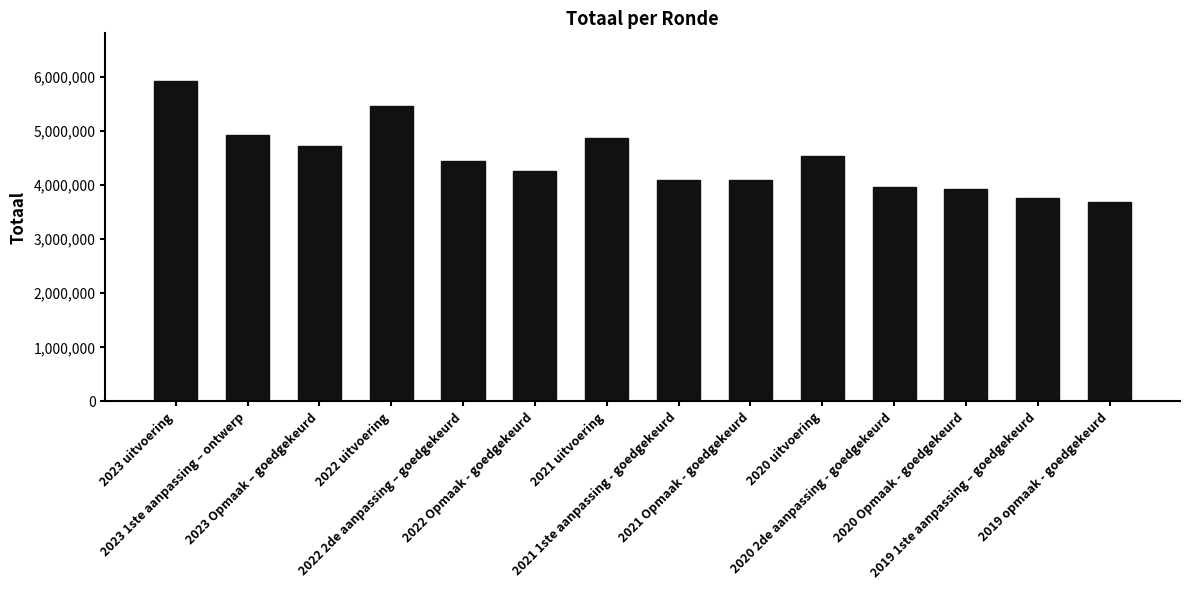

What is the difference between the maximum and minimum values?

2230132